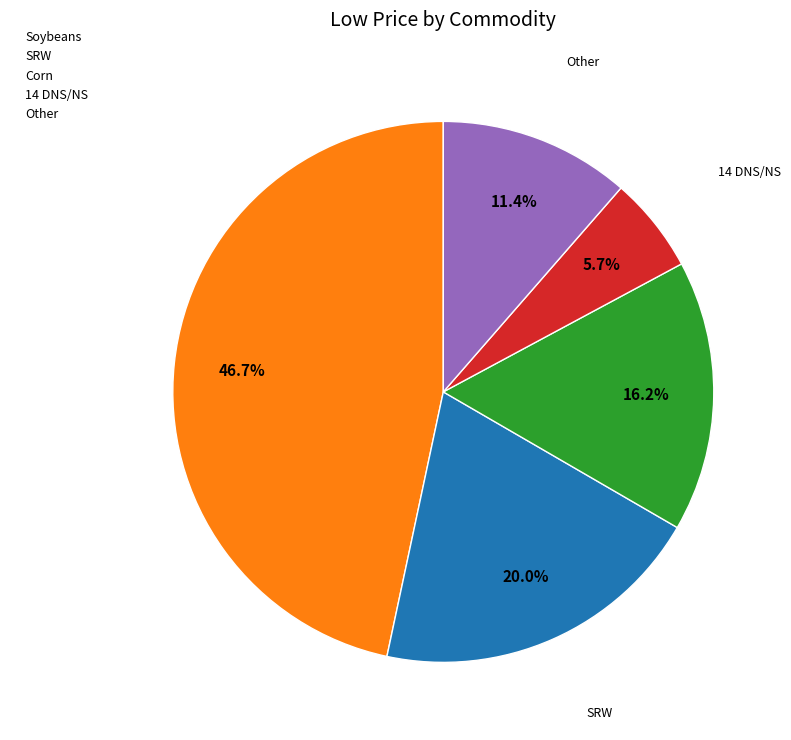

To the nearest percent, what portion does Corn represent?

16%